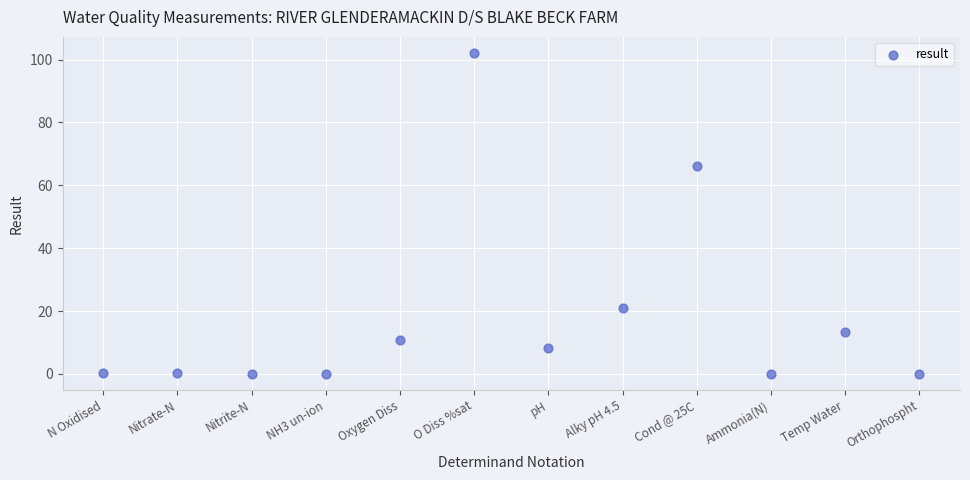

What Y value in the scatter plot is closest to 51?

66.0